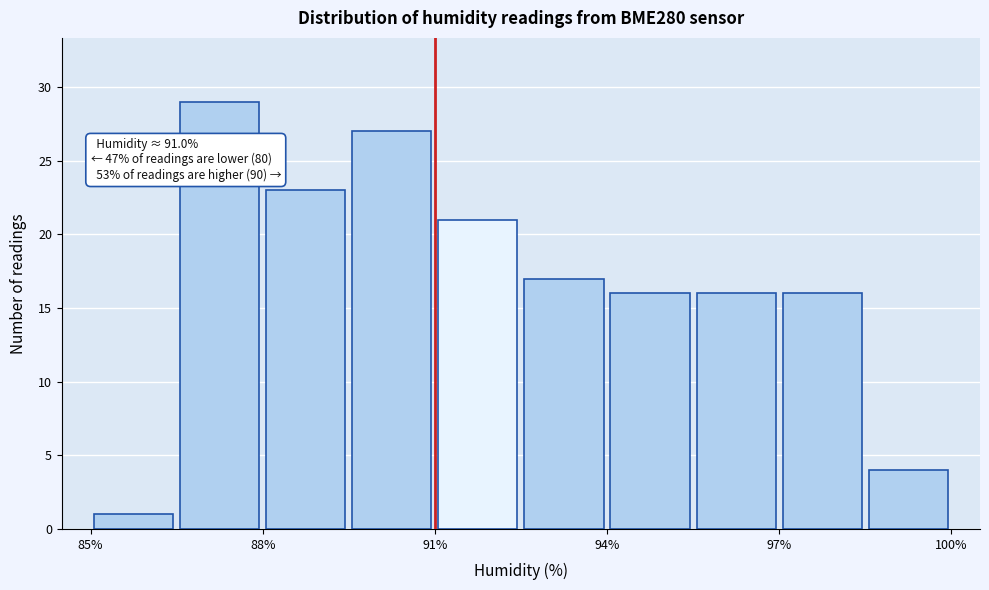

Read against the x-axis, roughly where is the centre of the tallest bar?

87.5